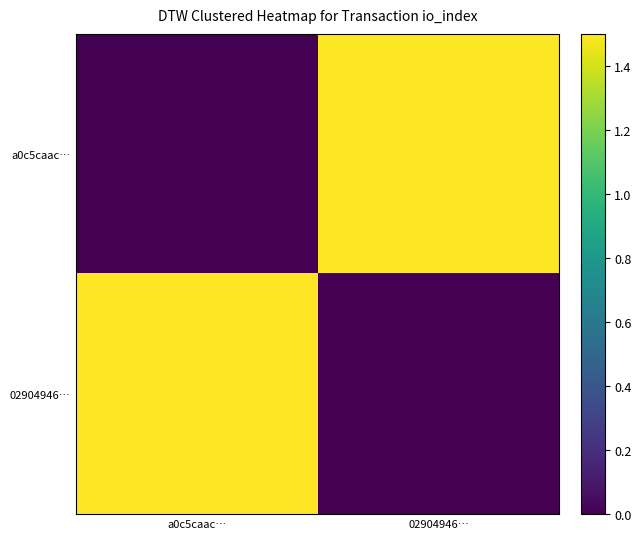

Which label corresponds to the smallest value in the chart?

a0c5caac…